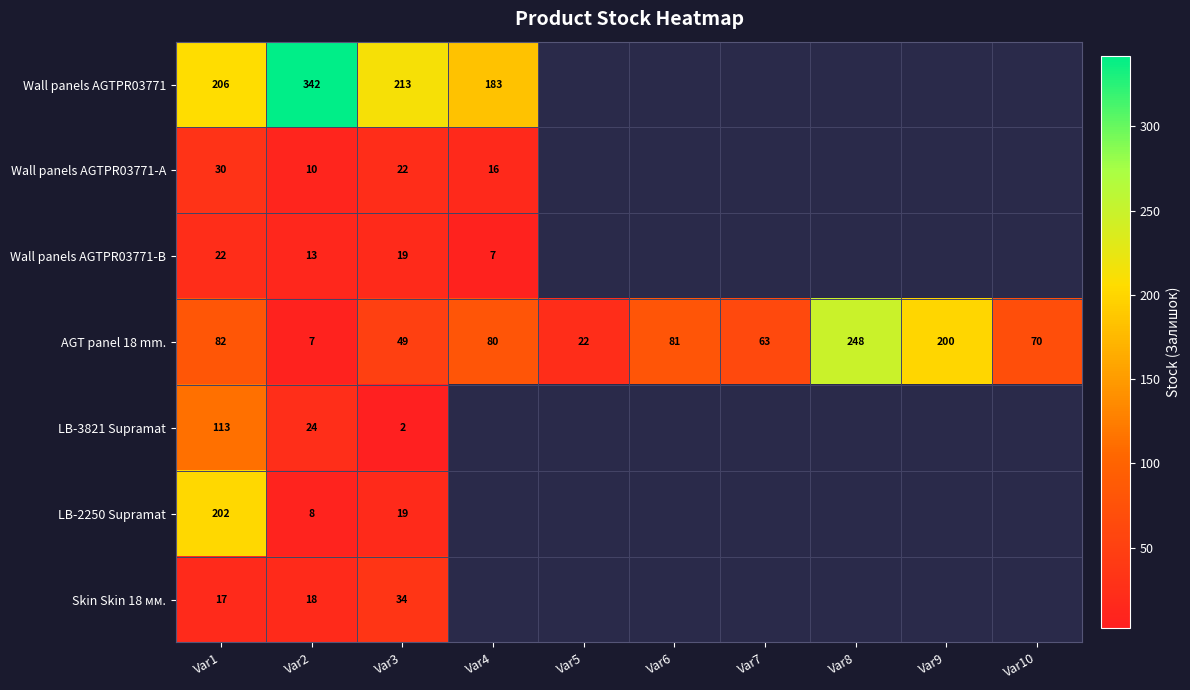

At which label does AGT panel 18 mm. reach its peak?

Var8